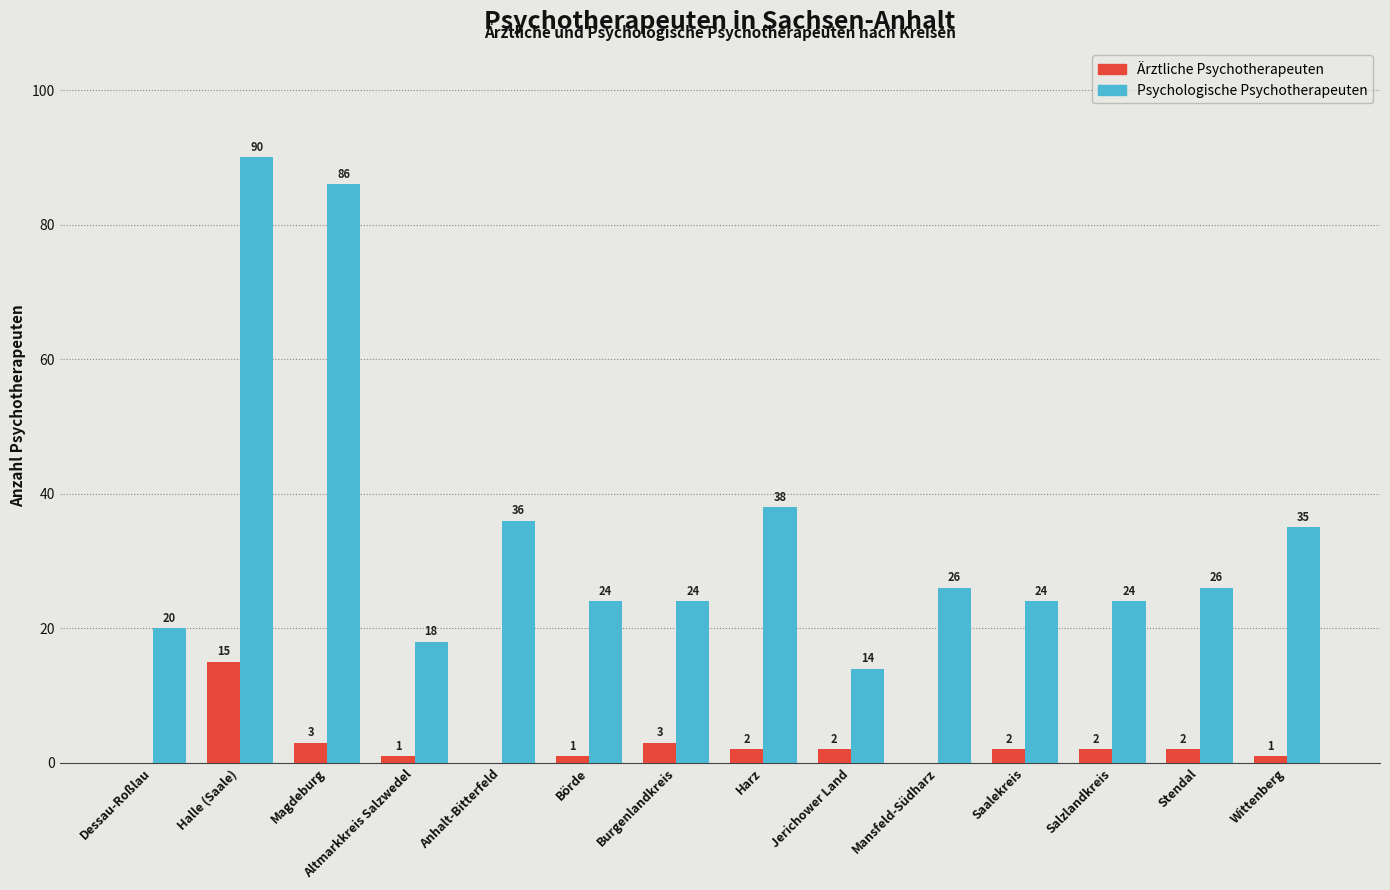

Is the value of Ärztliche Psychotherapeuten at Altmarkkreis Salzwedel greater than the value of Psychologische Psychotherapeuten at Salzlandkreis?

No